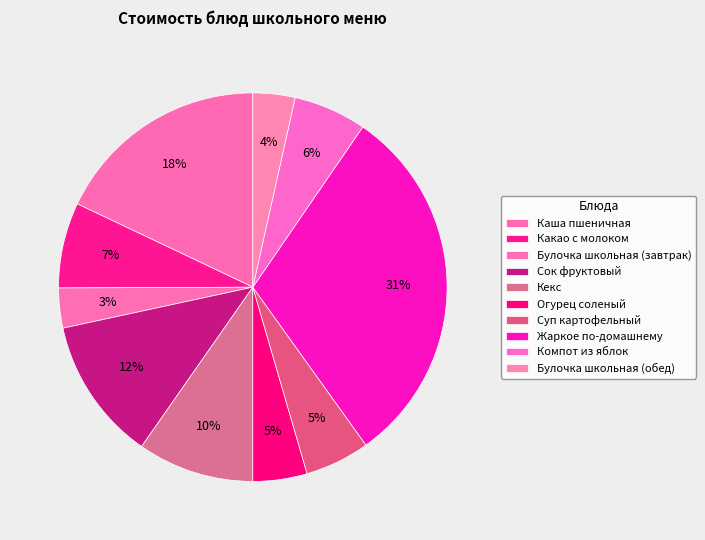

Count the number of slices in the pie.

10